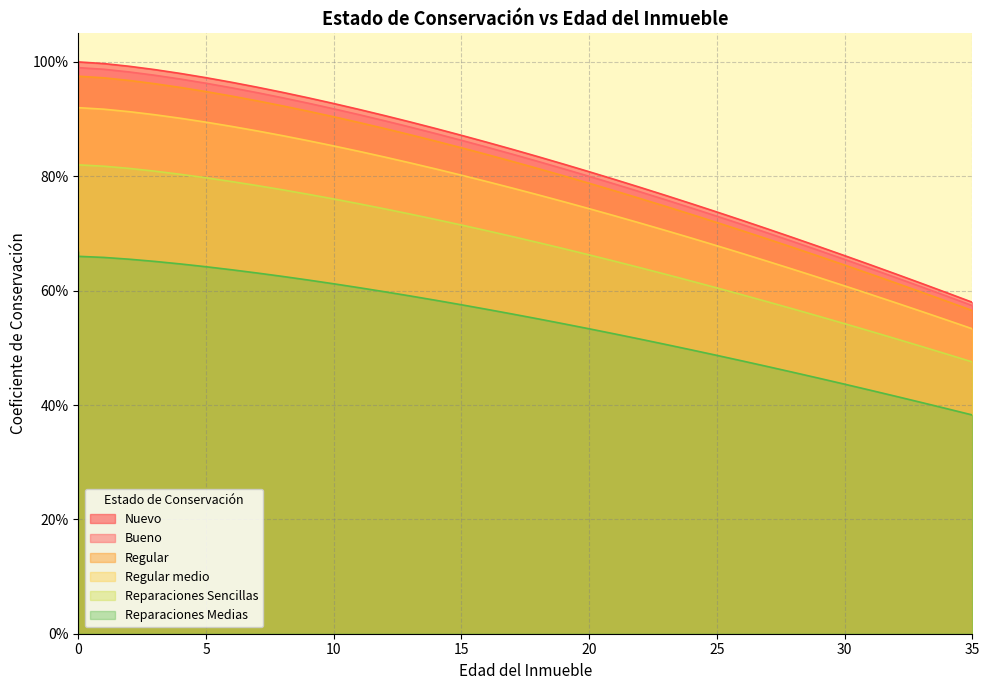

True or false: Nuevo and Regular intersect in this chart.

False